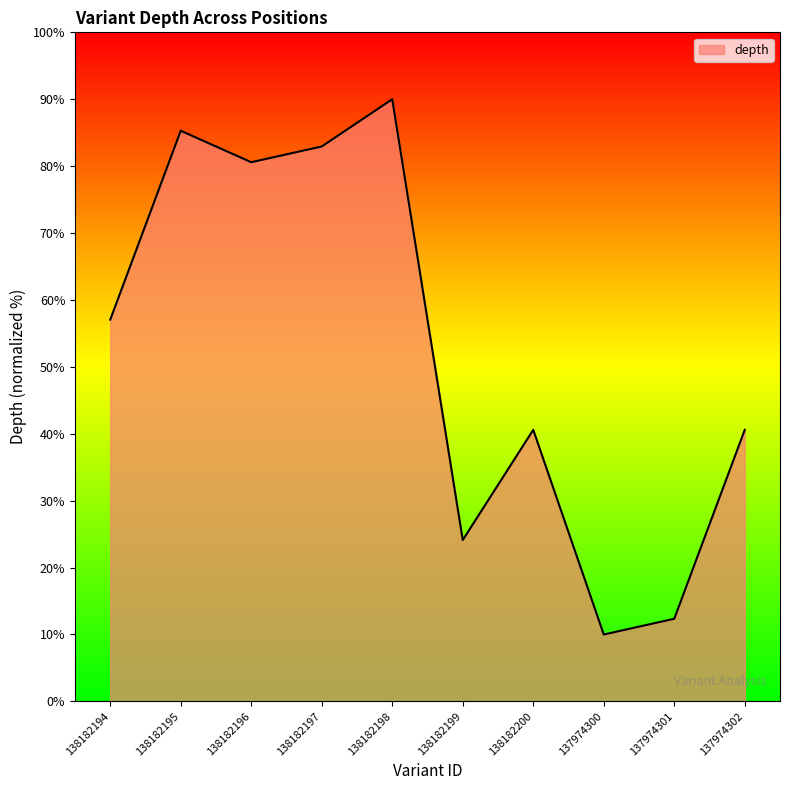

What is the average value?

52.4